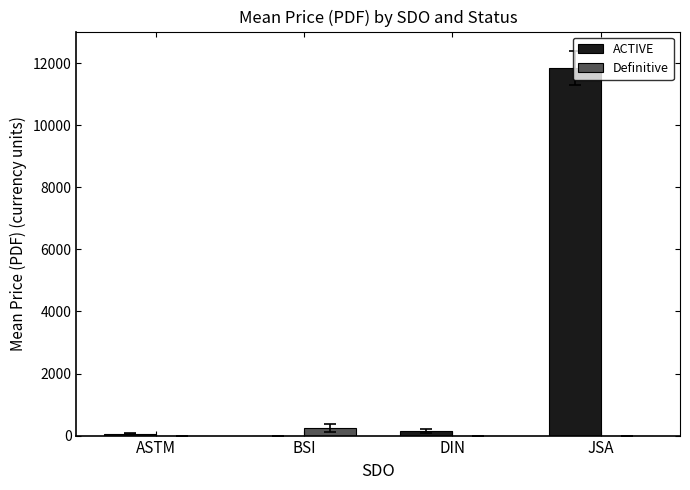

How many groups of bars are there?

4